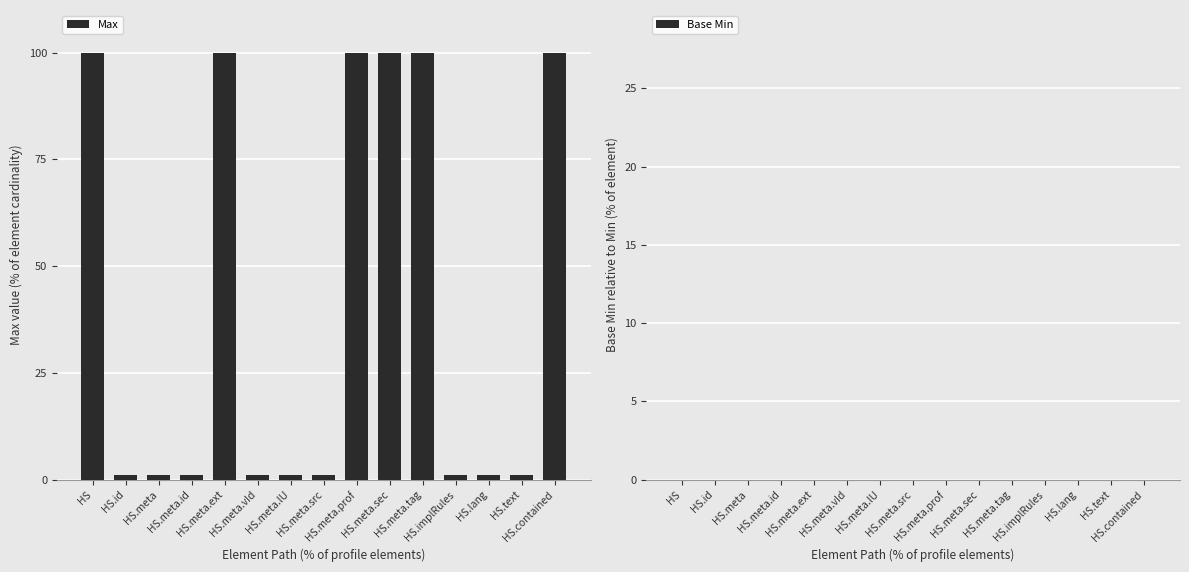

What is the maximum value shown in the chart?

100